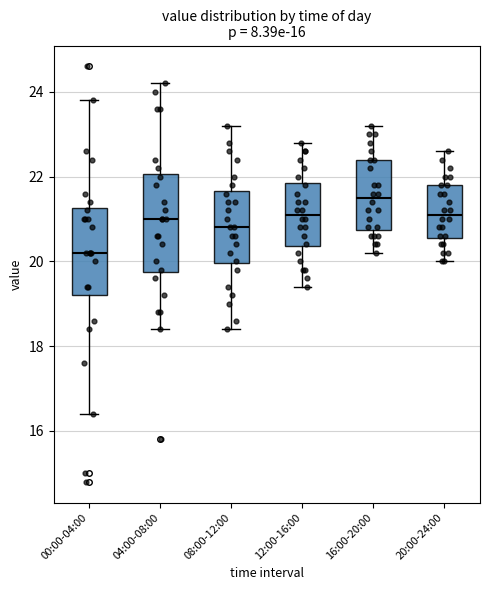

Which box is the tallest, from its lower edge to its upper edge?

04:00-08:00